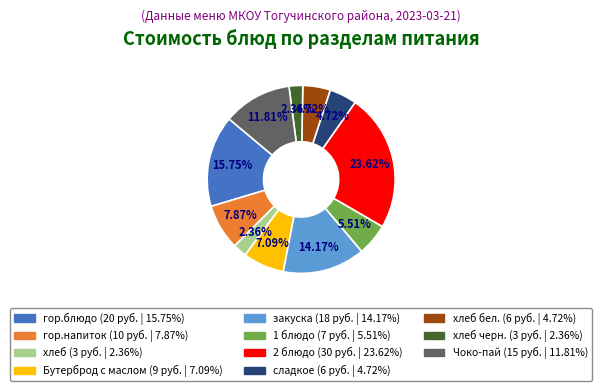

Is there a majority slice in this chart?

No